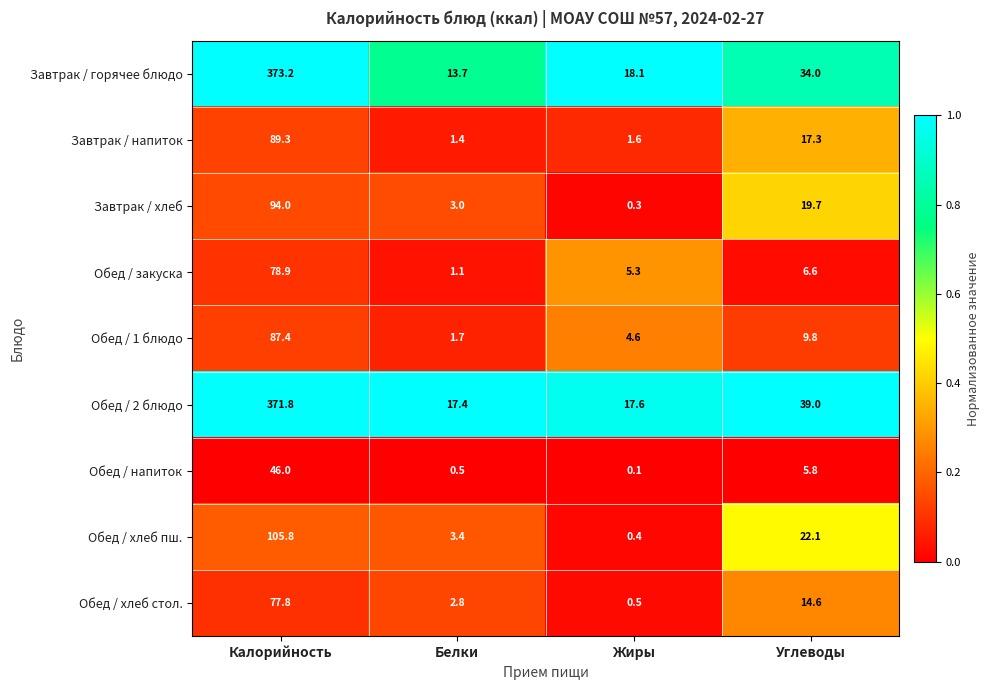

Where does the Обед / хлеб пш. series first go above 22?

Калорийность